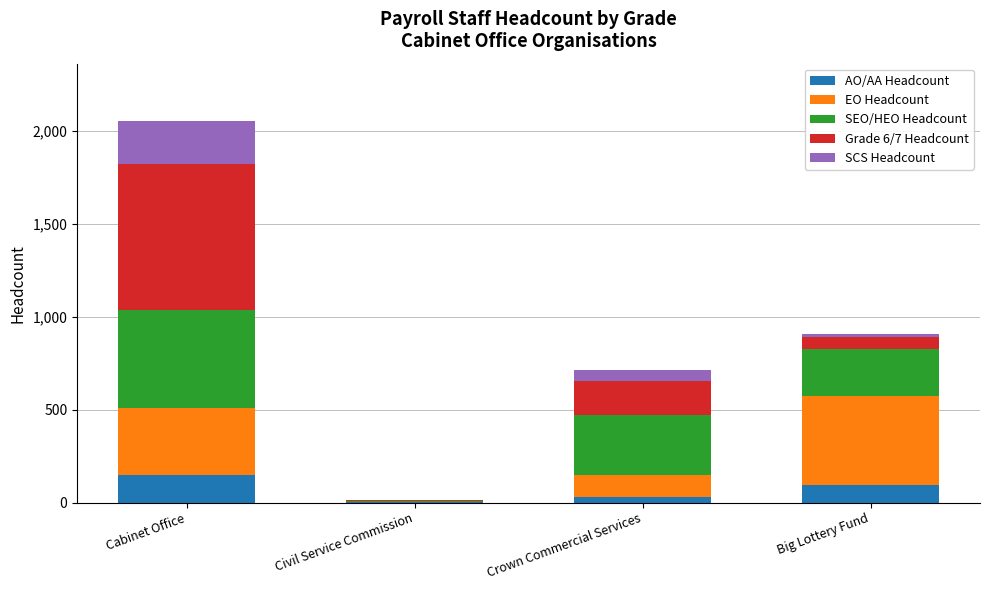

The AO/AA Headcount series shows 93 at Big Lottery Fund. True or false?

True